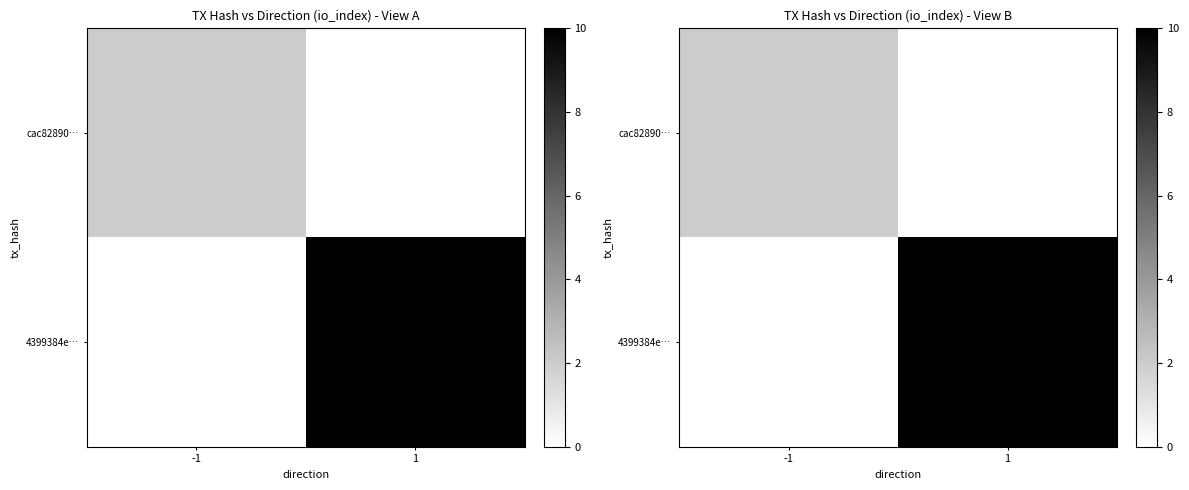

What is the difference between the maximum and minimum values in the 4399384e… series?

10